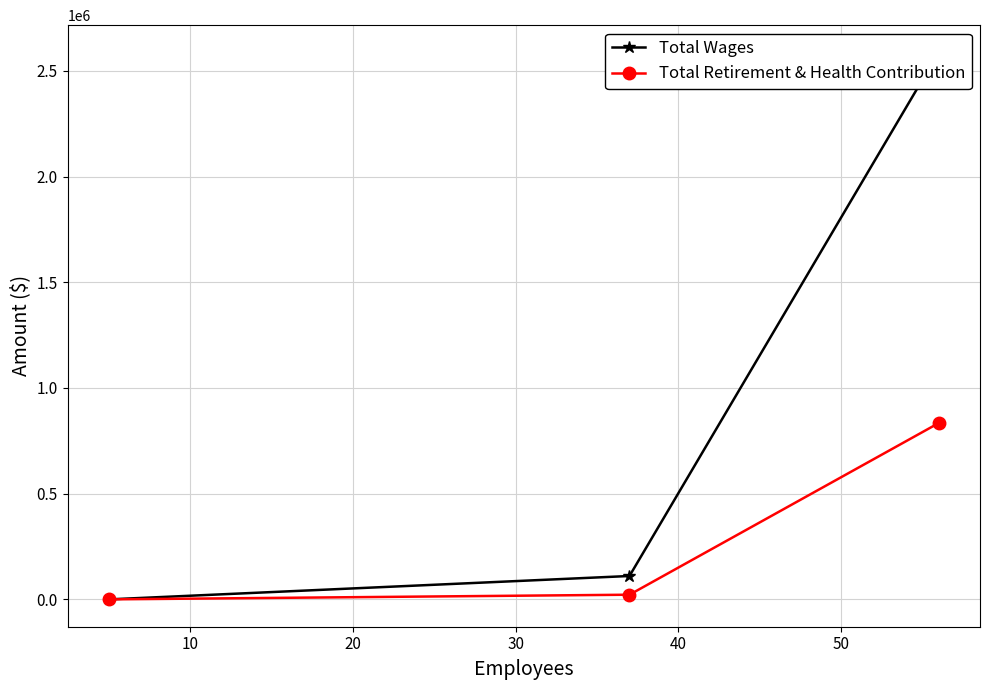

Which series has the largest range (max minus min)?

Total Wages